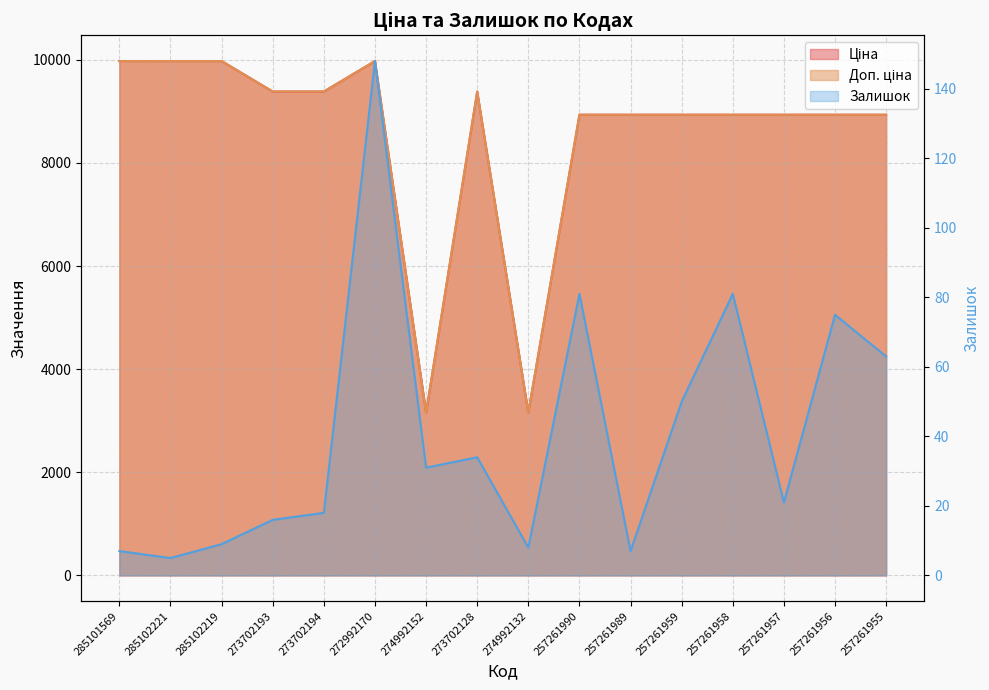

What is the sum of all Ціна values?

136906.6